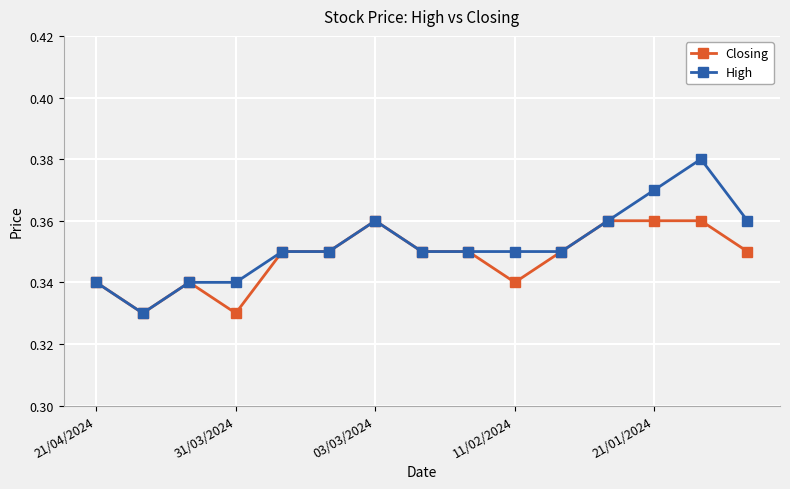

True or false: Closing has more than 1 interior local peaks.

True